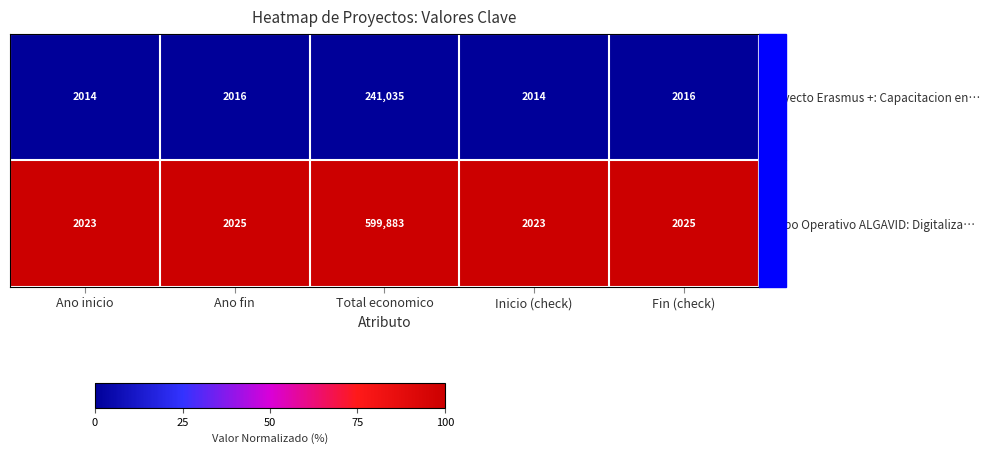

At which category does the chart reach its peak across all series?

Total economico